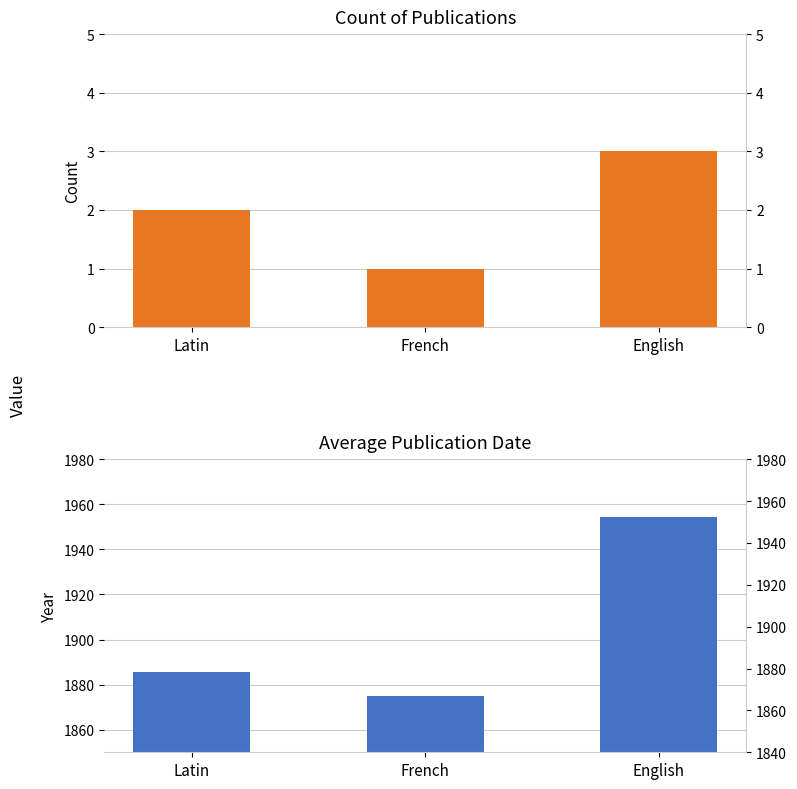

What is the total value across all series at French?

1876.0